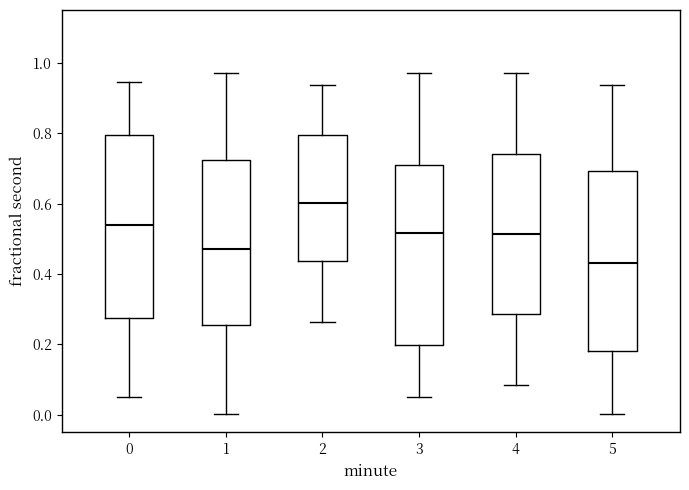

Reading left to right, transcribe this box plot: for each box, give where its median line is, the range the box spans, and where its two whiskers end, as read against the y-axis. The values are not printed on the chart, so give them approximately, as read against the axis.

0: median 0.54, box 0.28 to 0.80, whiskers 0.06 to 0.94
1: median 0.48, box 0.26 to 0.72, whiskers 0.00 to 0.98
2: median 0.60, box 0.44 to 0.80, whiskers 0.26 to 0.94
3: median 0.52, box 0.20 to 0.70, whiskers 0.06 to 0.98
4: median 0.52, box 0.28 to 0.74, whiskers 0.08 to 0.98
5: median 0.44, box 0.18 to 0.70, whiskers 0.00 to 0.94